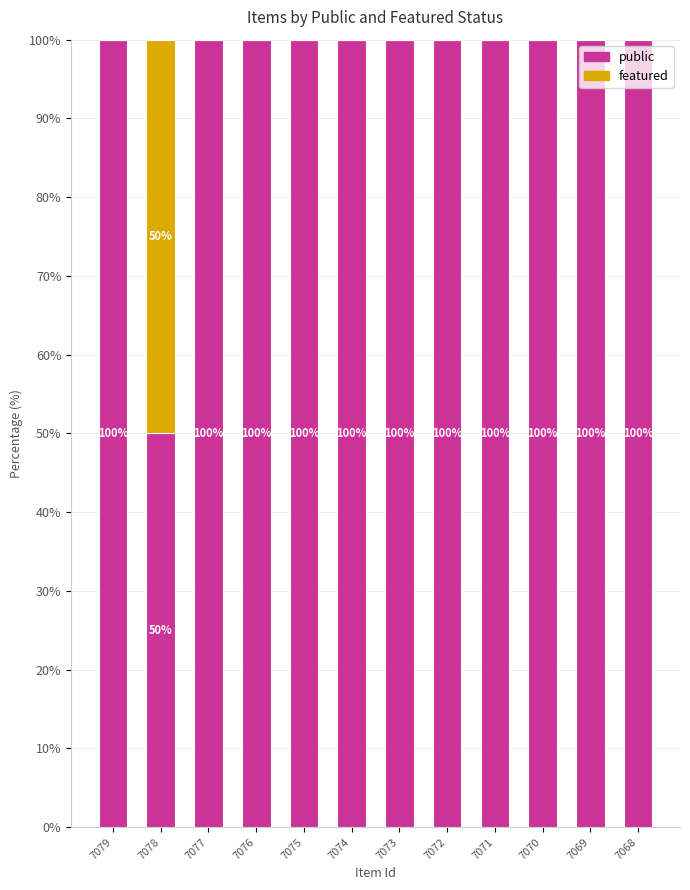

The public series shows 100 at 7068. True or false?

True